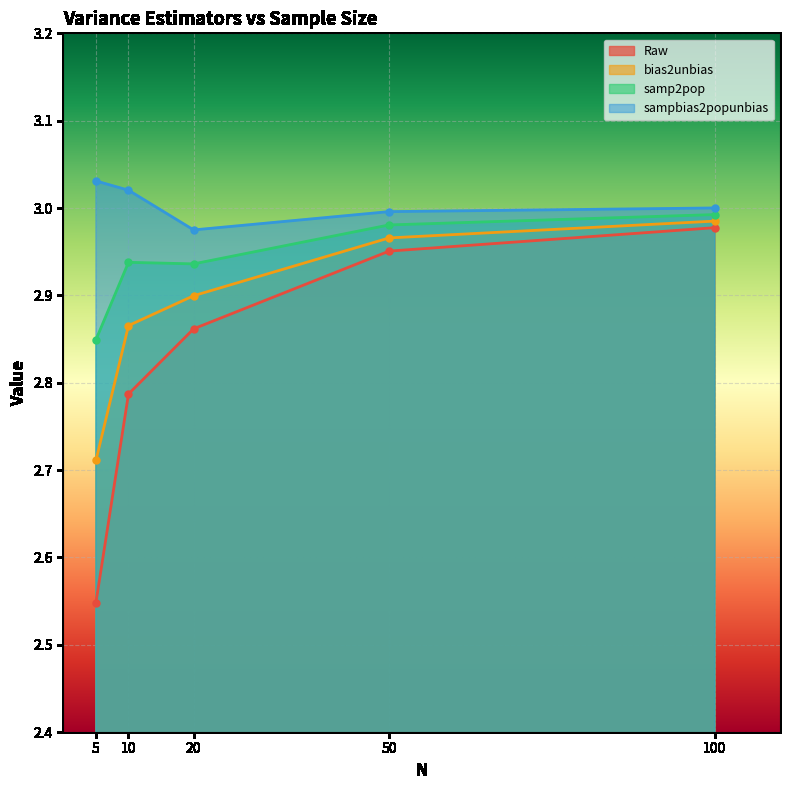

What is the value of the sampbias2popunbias point at the 1st from the left?

3.0